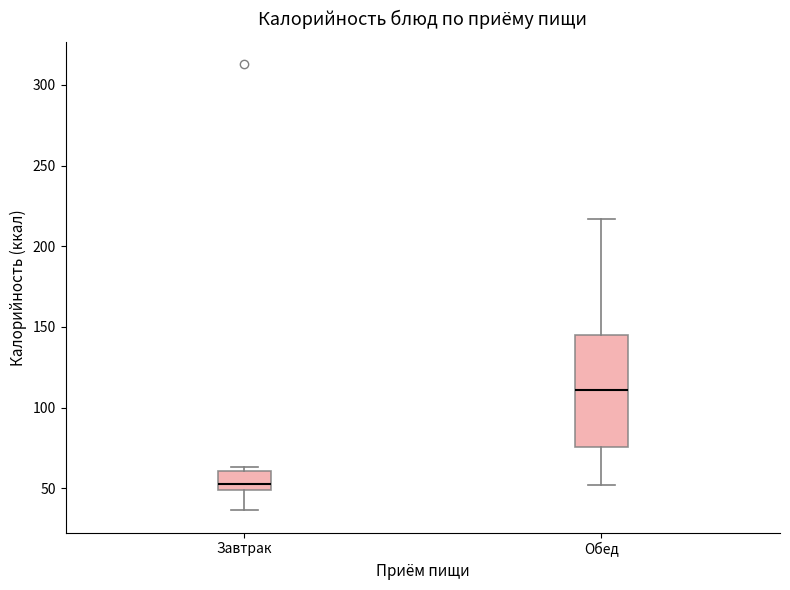

Which box has the highest median line?

Обед